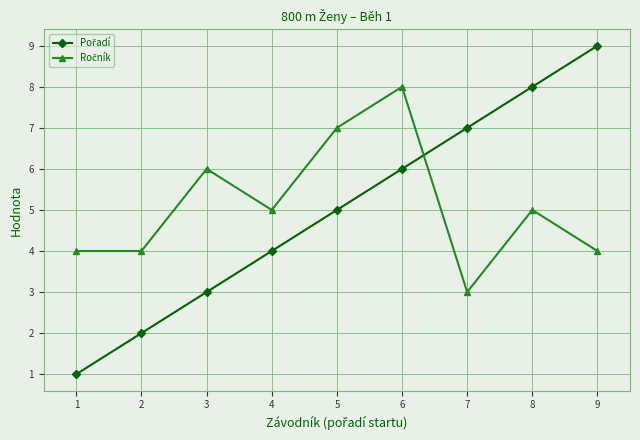

At which category is the sum across all series the highest?

6